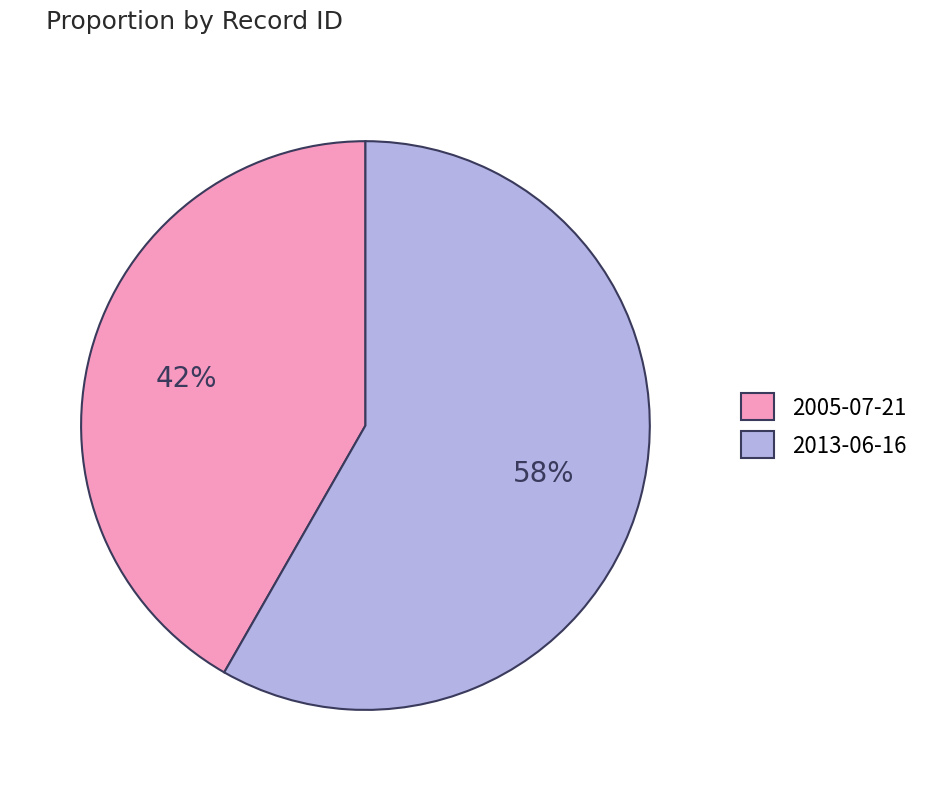

True or false: 2005-07-21 accounts for 47% of the total.

False